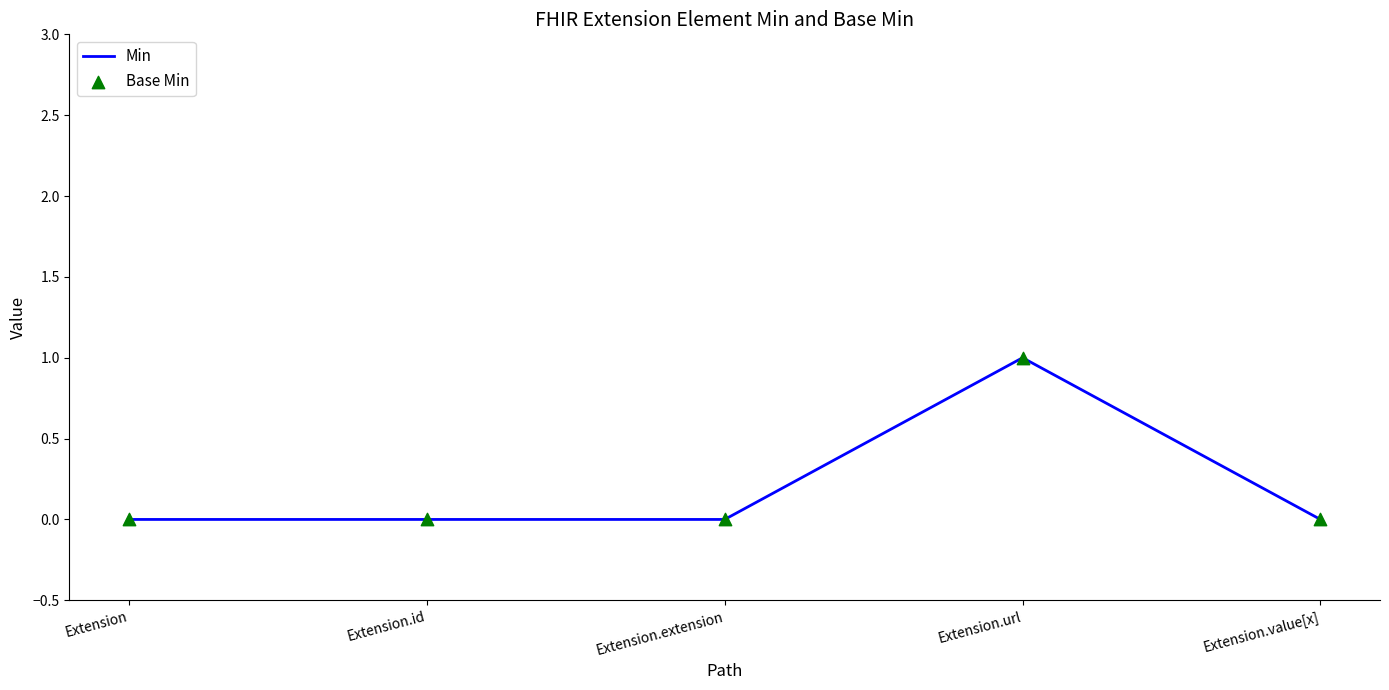

The value at Extension.id is 1. True or false?

False